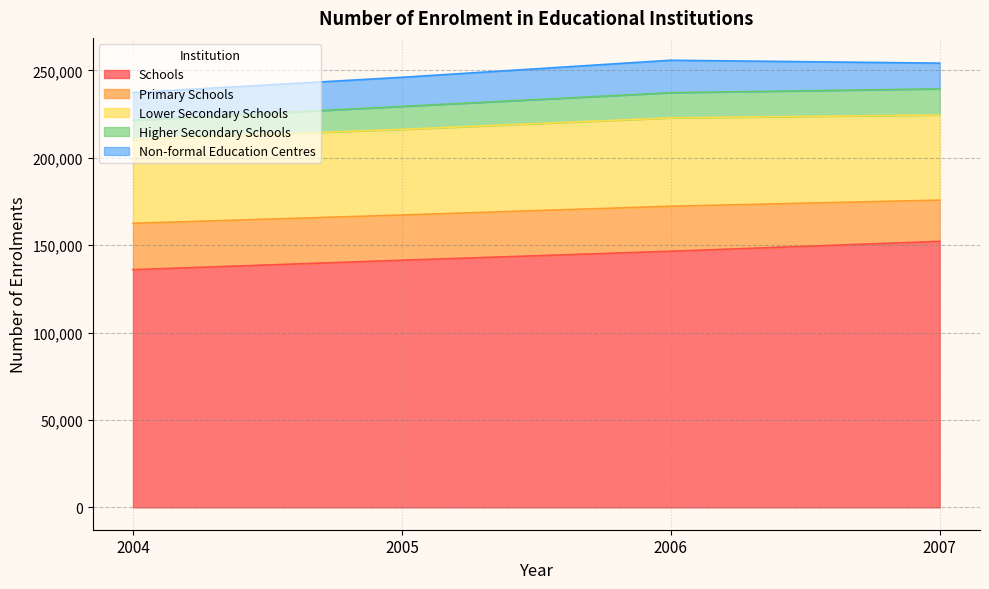

Does the chart have visible grid lines?

Yes